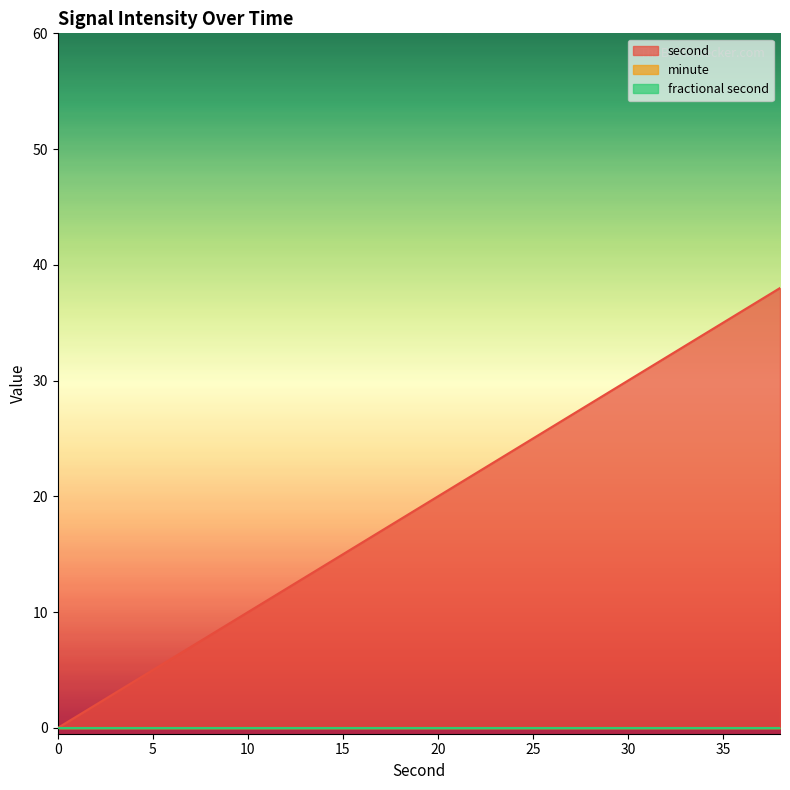

Reading right to left, list all the values displayed in this chart.

second: 38=38	36=36	34=34	32=32	30=30	28=28	26=26	24=24	22=22	20=20	18=18	16=16	14=14	12=12	10=10	8=8	6=6	4=4	2=2	0=0
minute: 38=0	36=0	34=0	32=0	30=0	28=0	26=0	24=0	22=0	20=0	18=0	16=0	14=0	12=0	10=0	8=0	6=0	4=0	2=0	0=0
fractional second: 38=0	36=0	34=0	32=0	30=0	28=0	26=0	24=0	22=0	20=0	18=0	16=0	14=0	12=0	10=0	8=0	6=0	4=0	2=0	0=0